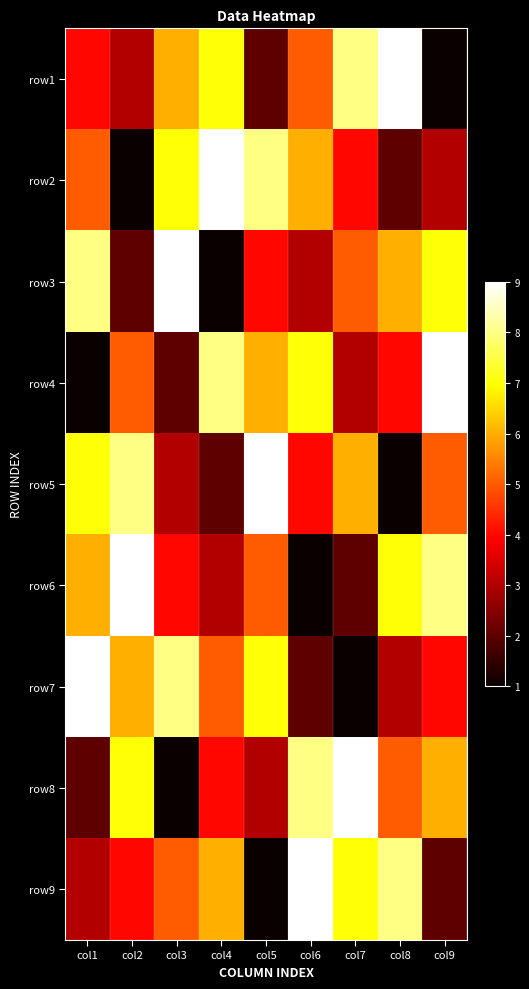

Reading left to right, transcribe all the data shown in this chart.

row1: col1=4	col2=3	col3=6	col4=7	col5=2	col6=5	col7=8	col8=9	col9=1
row2: col1=5	col2=1	col3=7	col4=9	col5=8	col6=6	col7=4	col8=2	col9=3
row3: col1=8	col2=2	col3=9	col4=1	col5=4	col6=3	col7=5	col8=6	col9=7
row4: col1=1	col2=5	col3=2	col4=8	col5=6	col6=7	col7=3	col8=4	col9=9
row5: col1=7	col2=8	col3=3	col4=2	col5=9	col6=4	col7=6	col8=1	col9=5
row6: col1=6	col2=9	col3=4	col4=3	col5=5	col6=1	col7=2	col8=7	col9=8
row7: col1=9	col2=6	col3=8	col4=5	col5=7	col6=2	col7=1	col8=3	col9=4
row8: col1=2	col2=7	col3=1	col4=4	col5=3	col6=8	col7=9	col8=5	col9=6
row9: col1=3	col2=4	col3=5	col4=6	col5=1	col6=9	col7=7	col8=8	col9=2